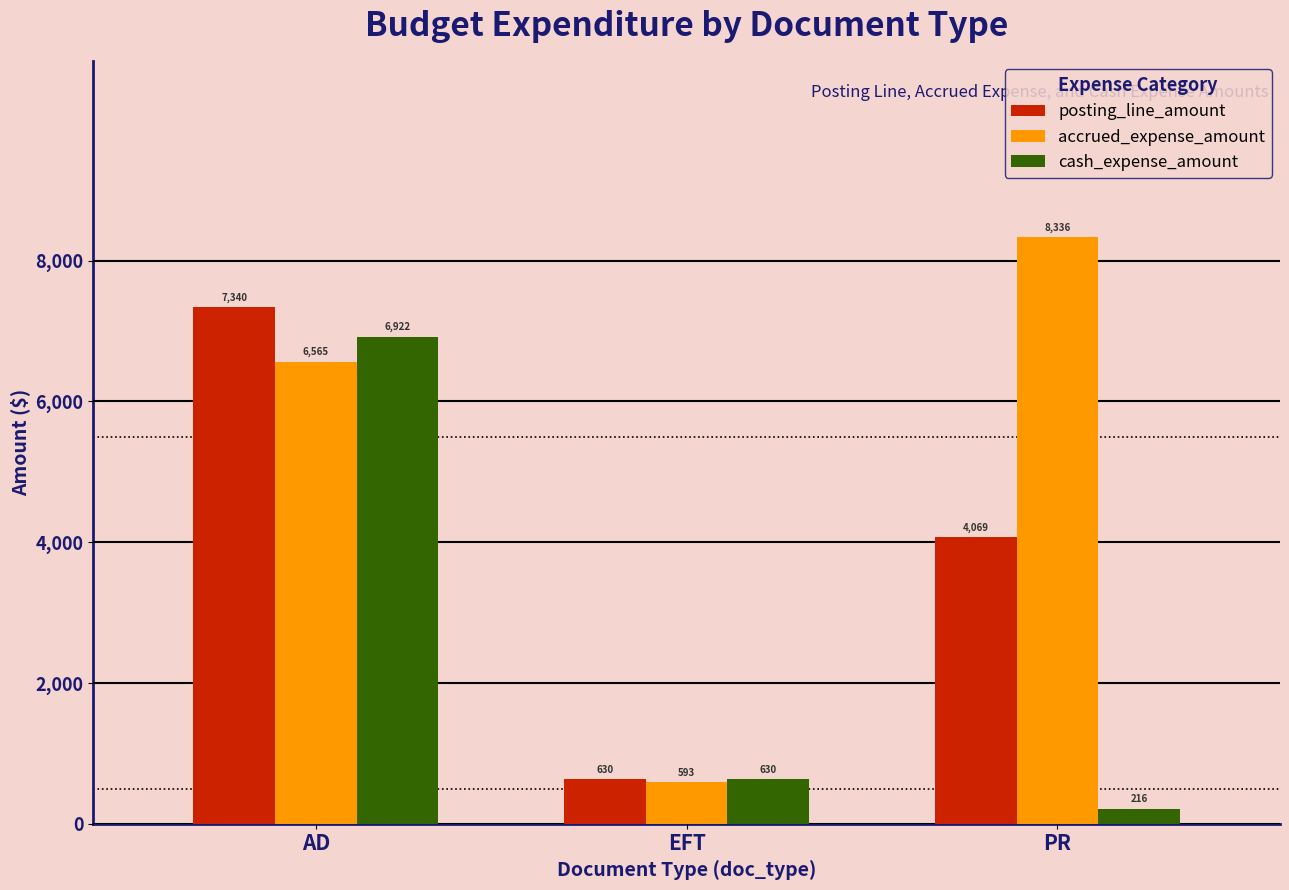

List the labels in order of posting_line_amount value, smallest first.

EFT, PR, AD